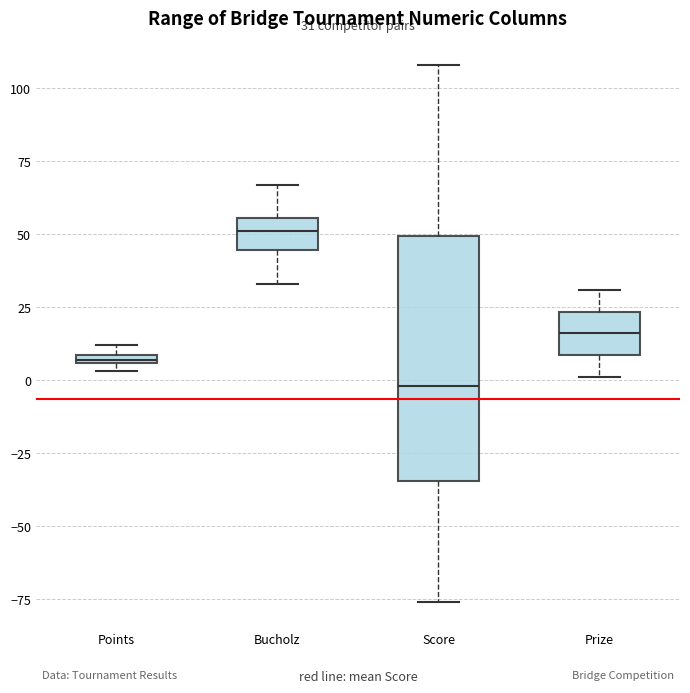

Which box is the tallest, from its lower edge to its upper edge?

Score